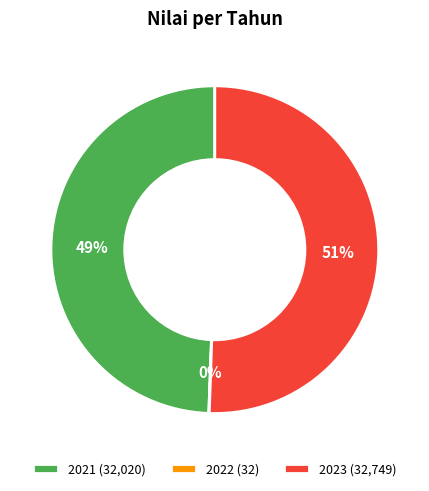

Is it true that 2021 (32,020) is 49% of the pie?

True